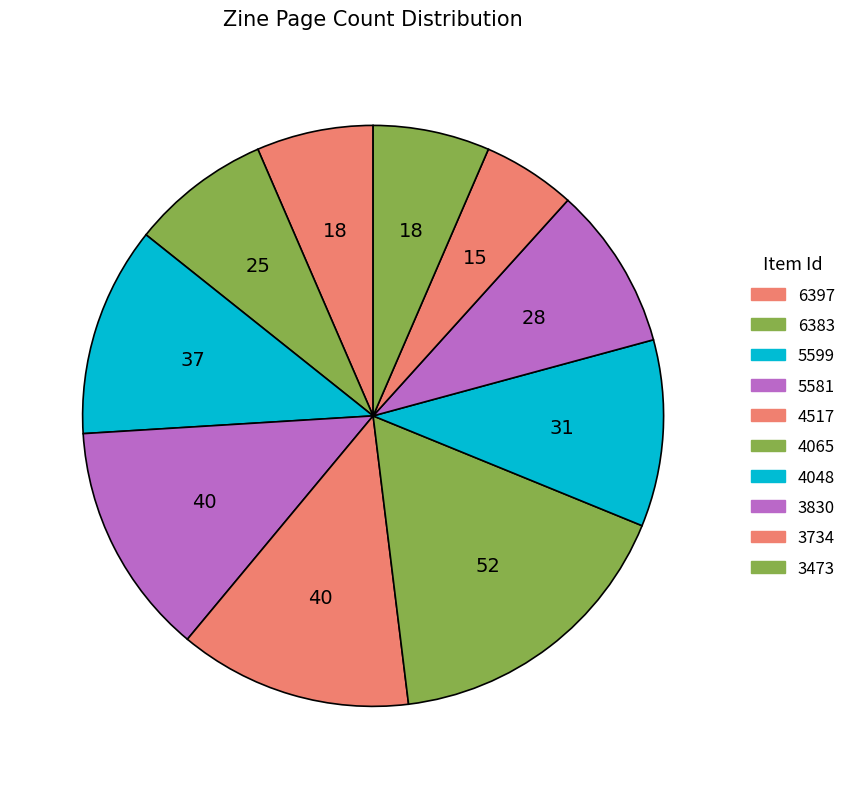

What is the largest slice in the pie chart?

4065